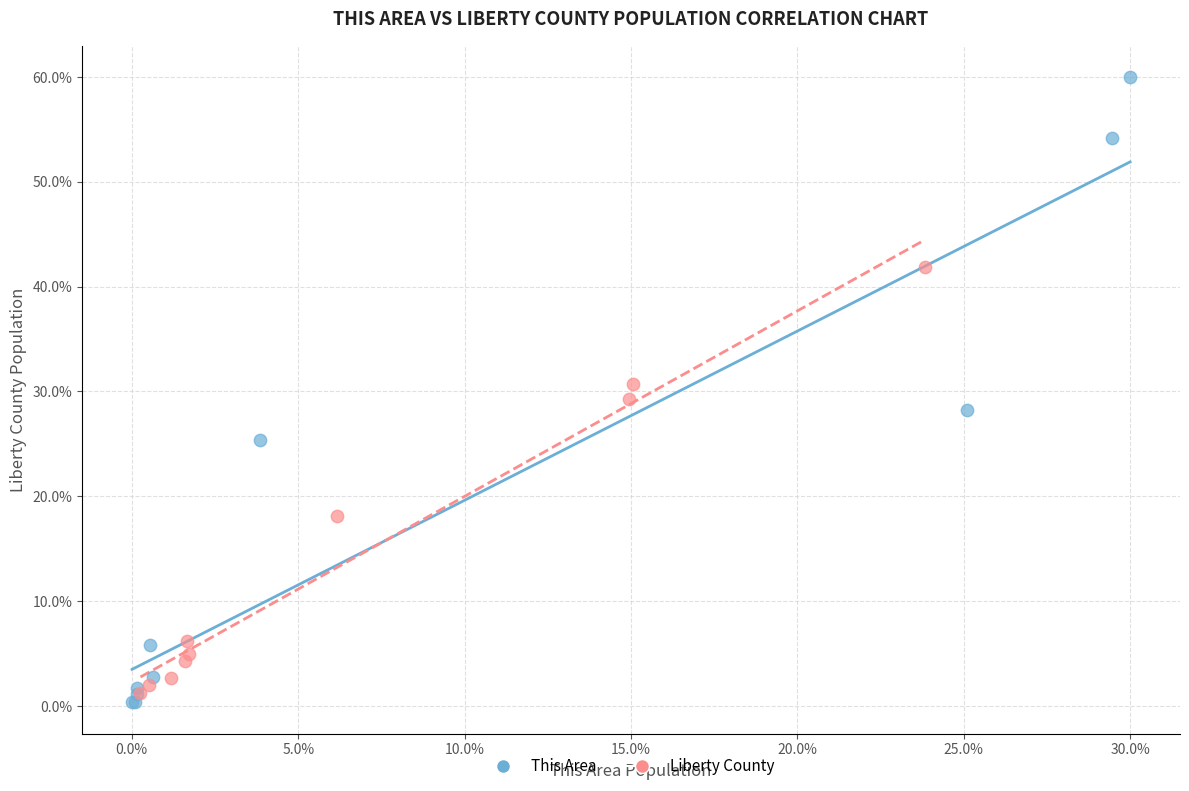

Which series reaches the maximum Y coordinate?

This Area